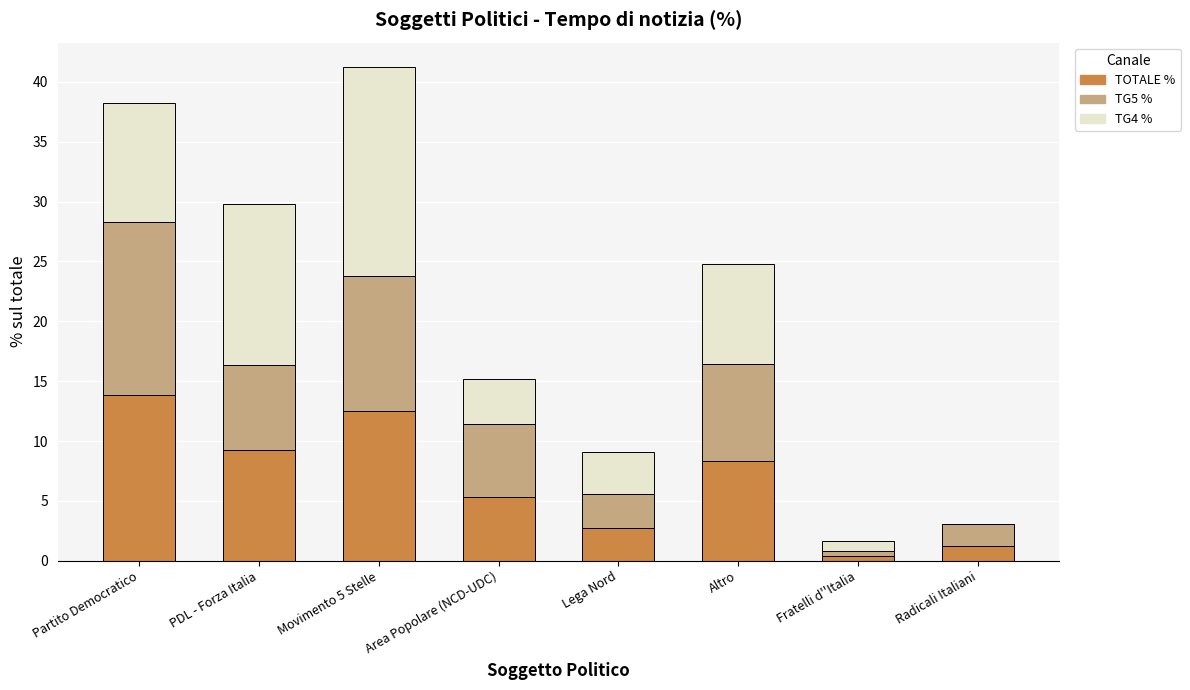

The value of TOTALE % at Lega Nord is 4.7. True or false?

False